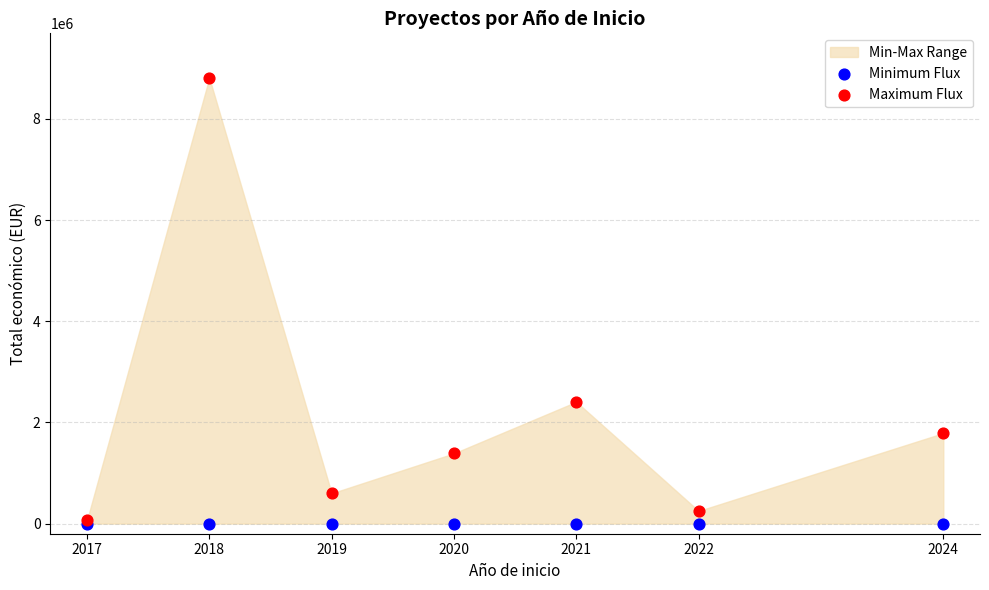

In the Maximum Flux series, what Y value is closest to 4435226?

2406410